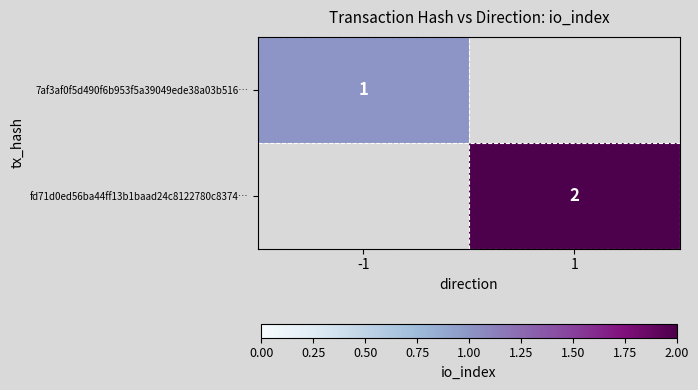

True or false: fd71d0ed56ba44ff13b1baad24c8122780c8374… has a value of 1 at 1.

False